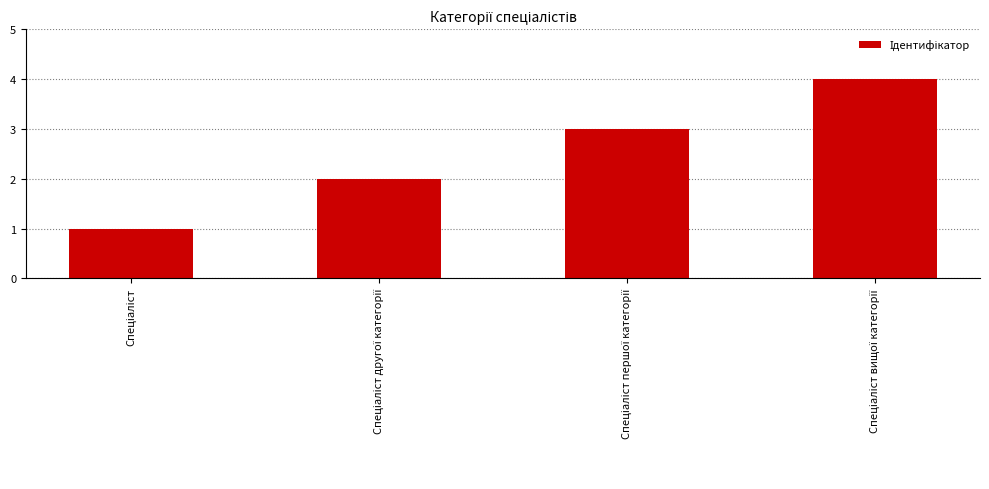

Reading left to right, transcribe all the data shown in this chart.

1	2	3	4